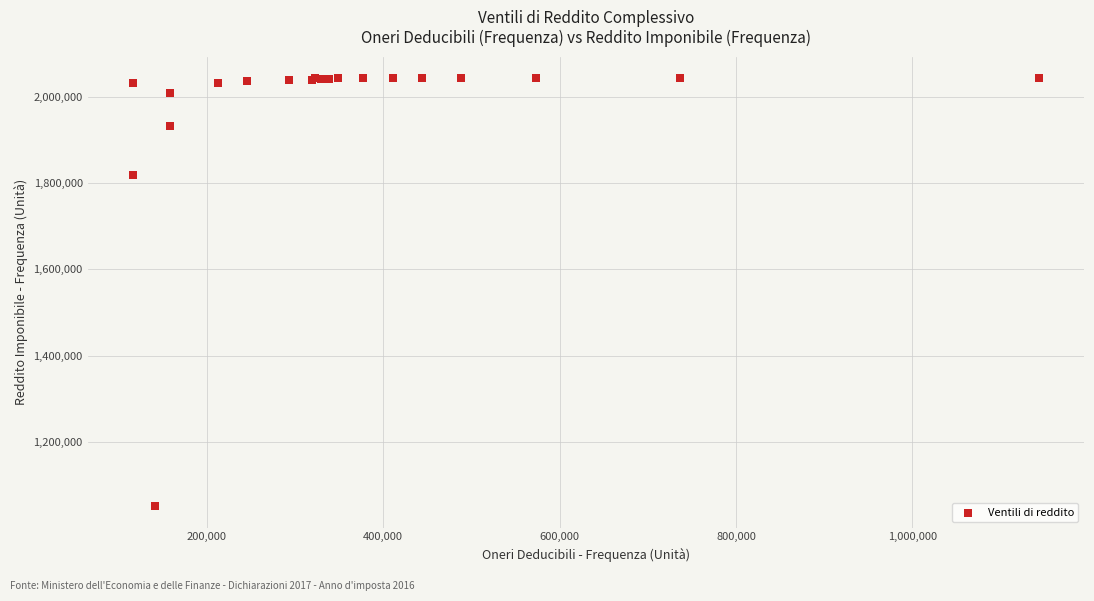

What Y value in the scatter plot is closest to 1546900?

1818157